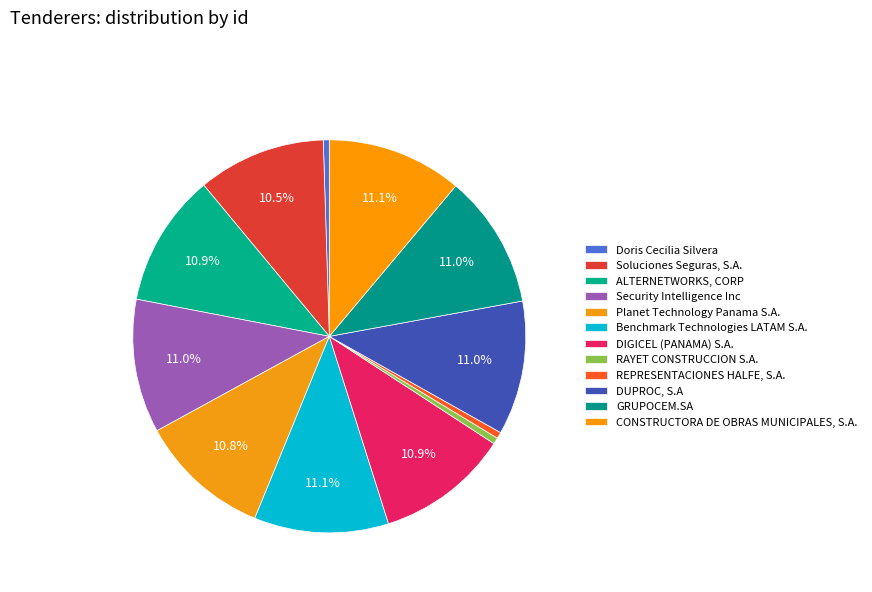

To the nearest percent, what is the combined percentage of Soluciones Seguras, S.A. and RAYET CONSTRUCCION S.A.?

11%